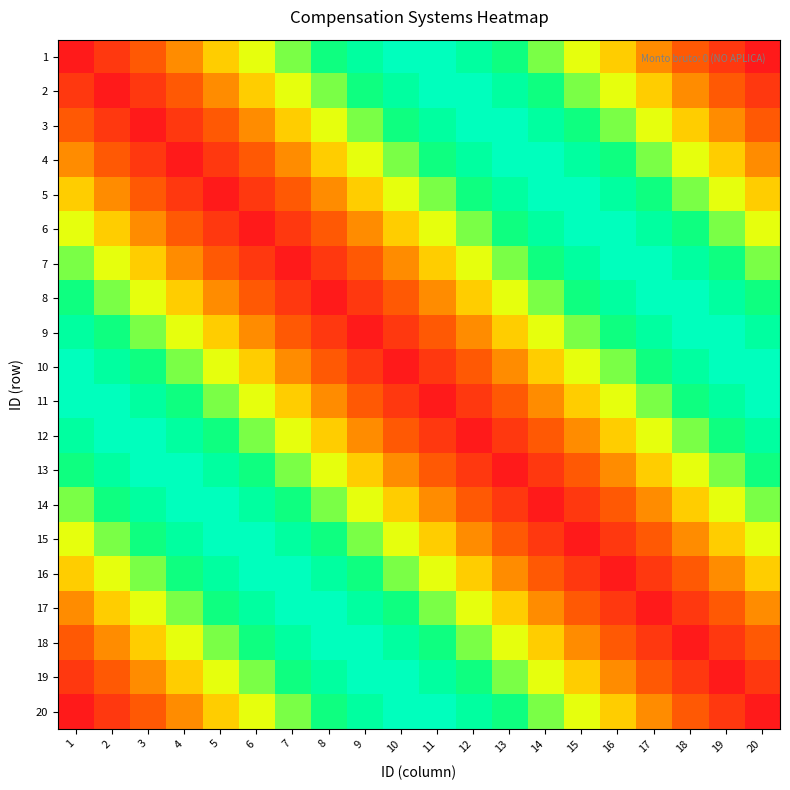

At how many categories does at least one series exceed 0?

20